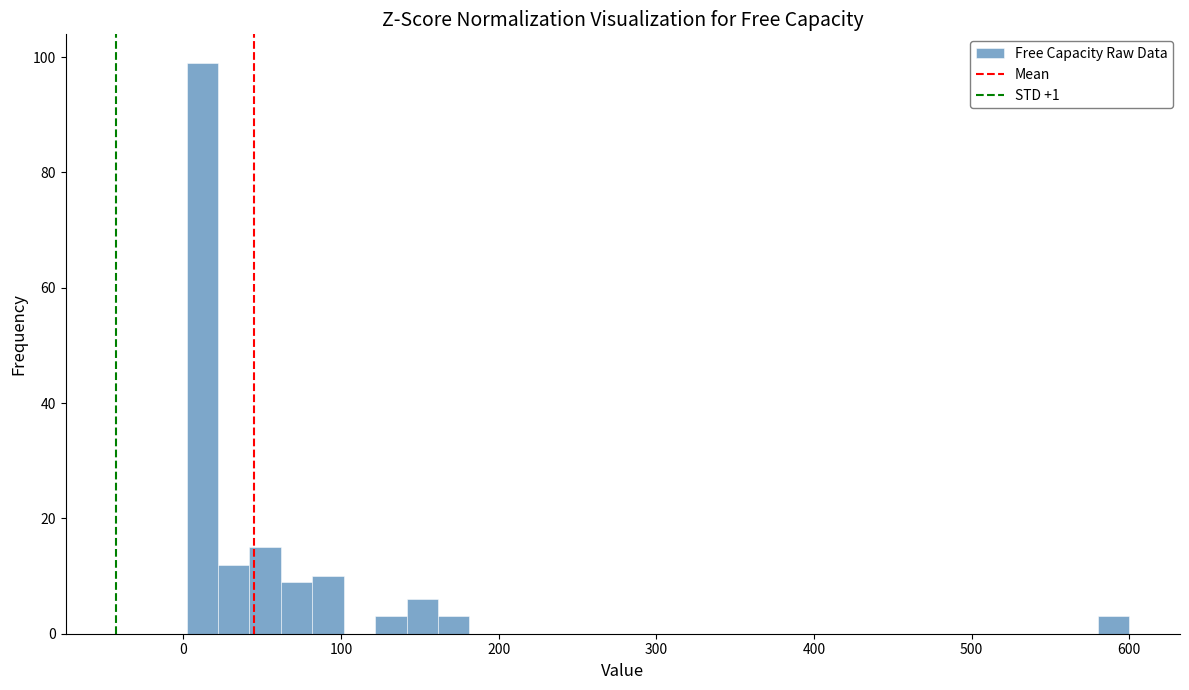

Around what value on the x-axis is the tallest bar? Give the approximate position of its centre, as read against the axis.

10